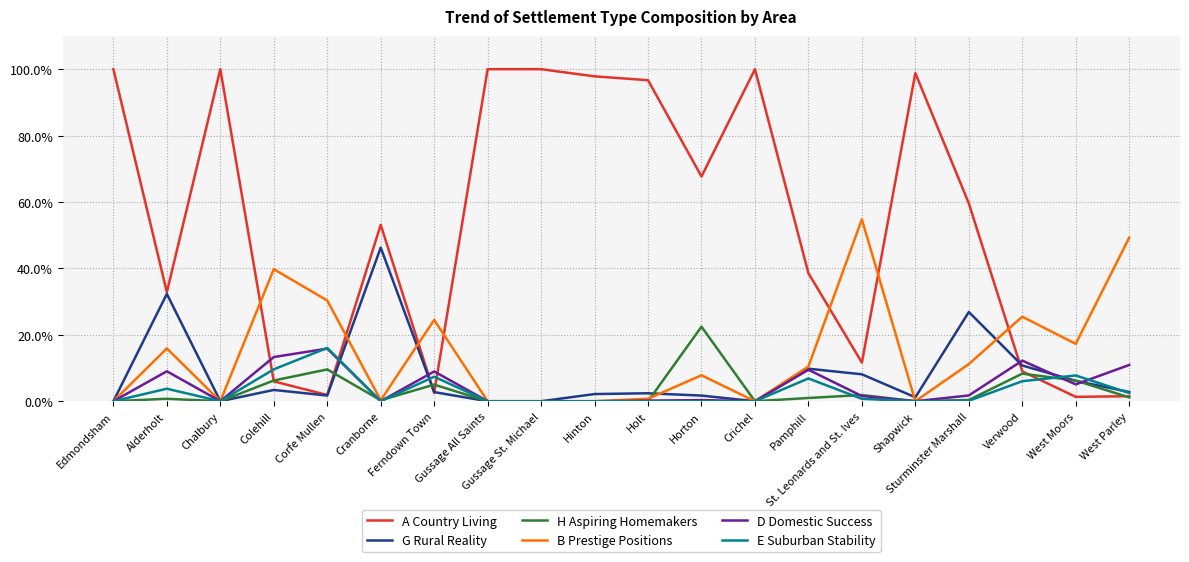

Where does the D Domestic Success series first go above 1?

Alderholt